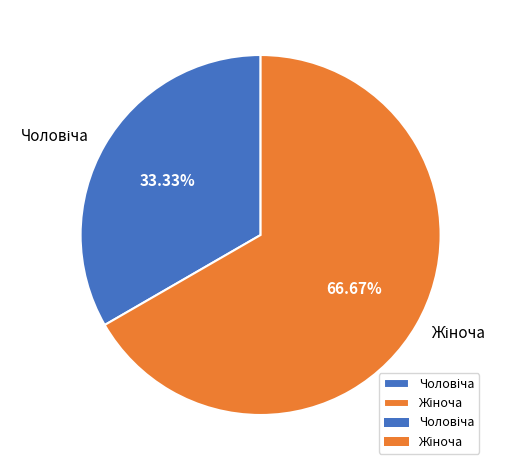

Is there any slice that represents more than half of the pie?

Yes